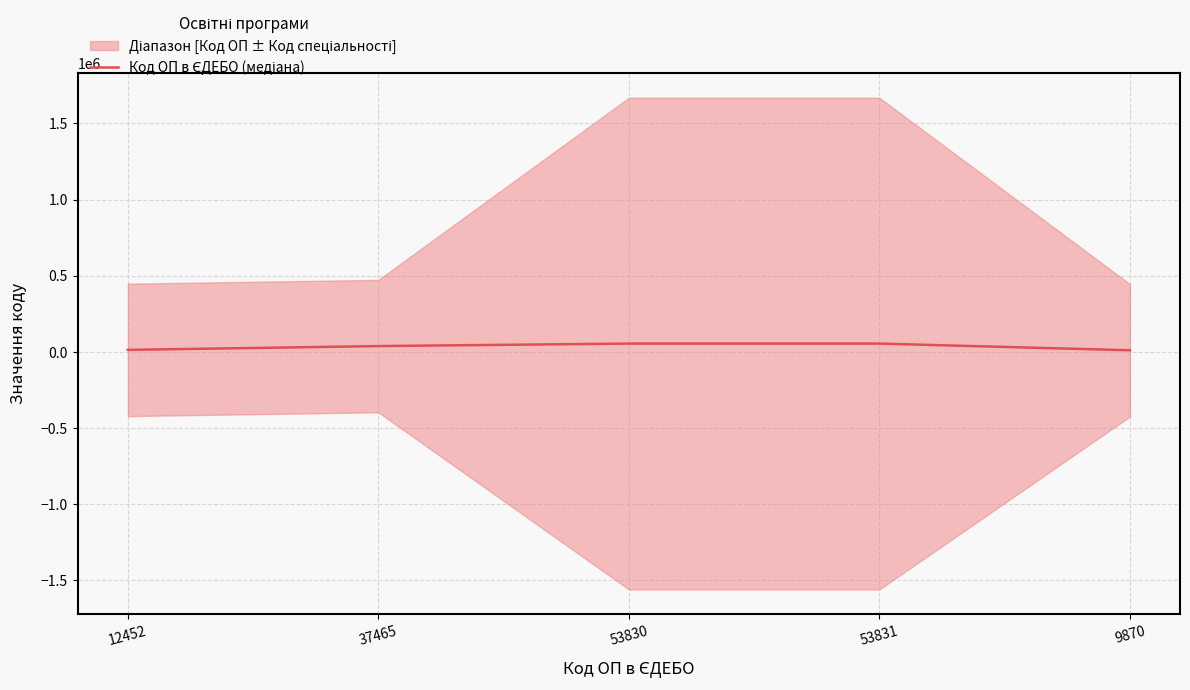

List the labels in order of value, smallest first.

9870, 12452, 37465, 53830, 53831